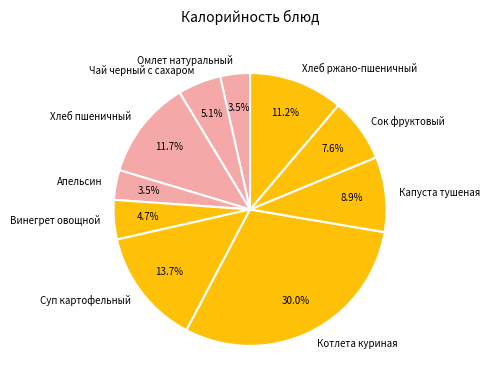

Between Апельсин and Котлета куриная, which is larger?

Котлета куриная